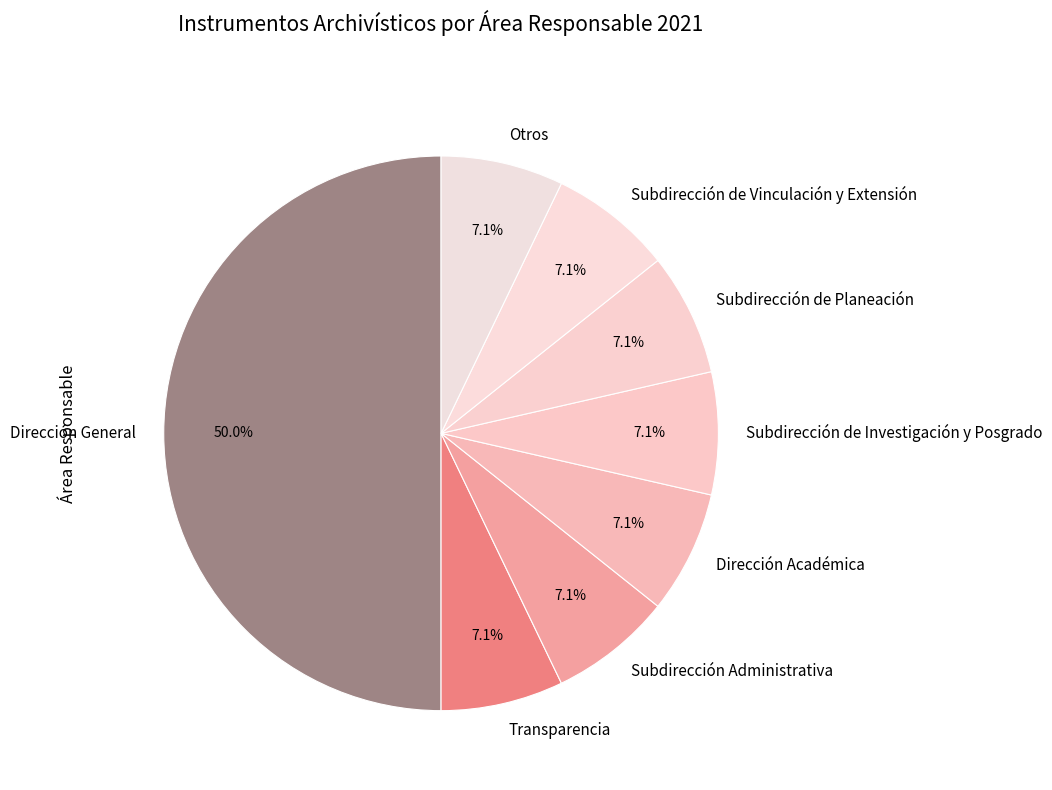

Is the sum of Transparencia and Subdirección de Investigación y Posgrado greater than half?

No